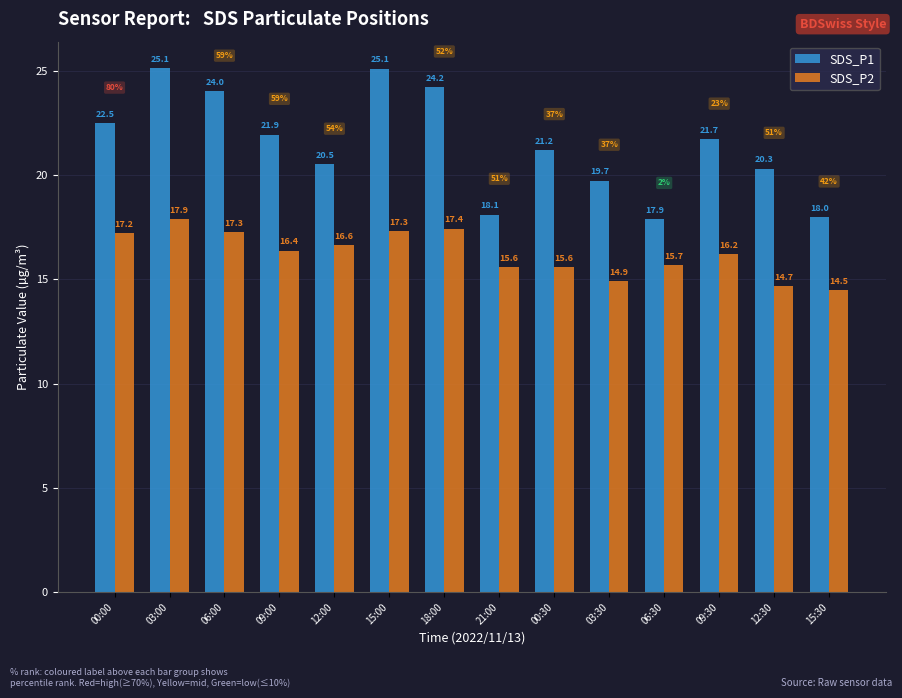

What is the difference between the maximum and minimum values in the SDS_P1 series?

7.2